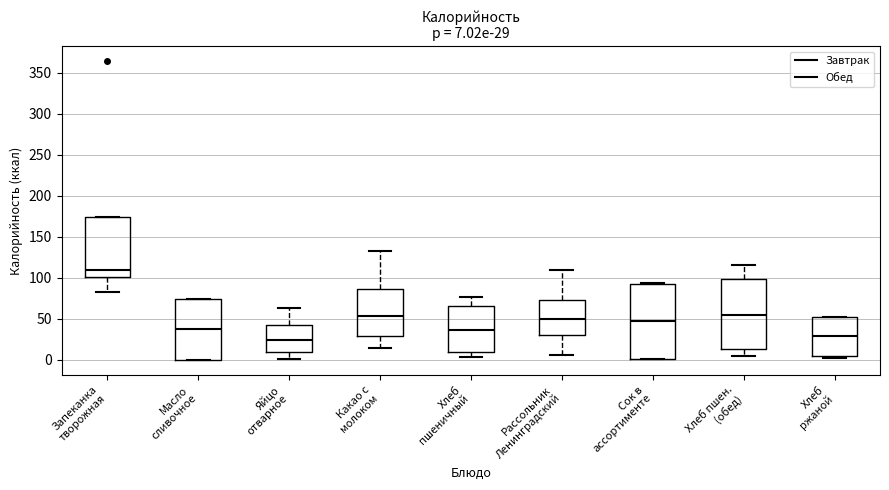

Comparing the boxes themselves (not the whiskers), which one is the tallest?

Сок в ассортименте